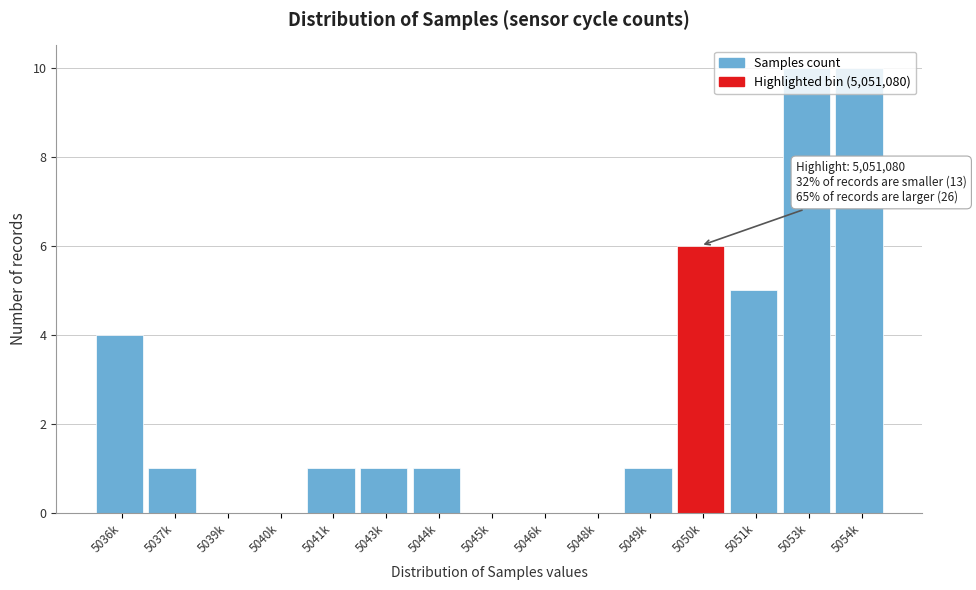

What is the sum of the values at 5050k and 5049k?

7